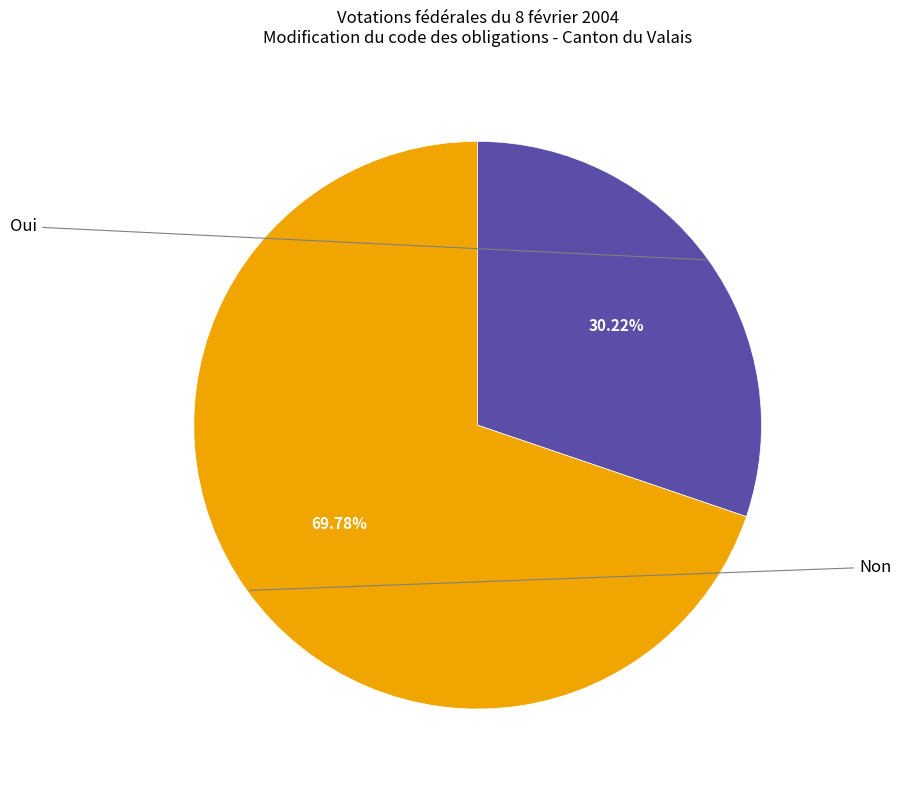

Is there any slice that represents more than half of the pie?

Yes